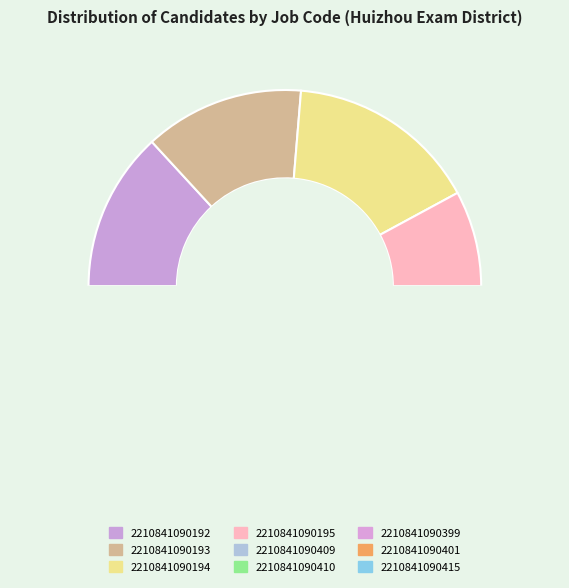

What percentage is the 2210841090192 slice, to the nearest percent?

13%